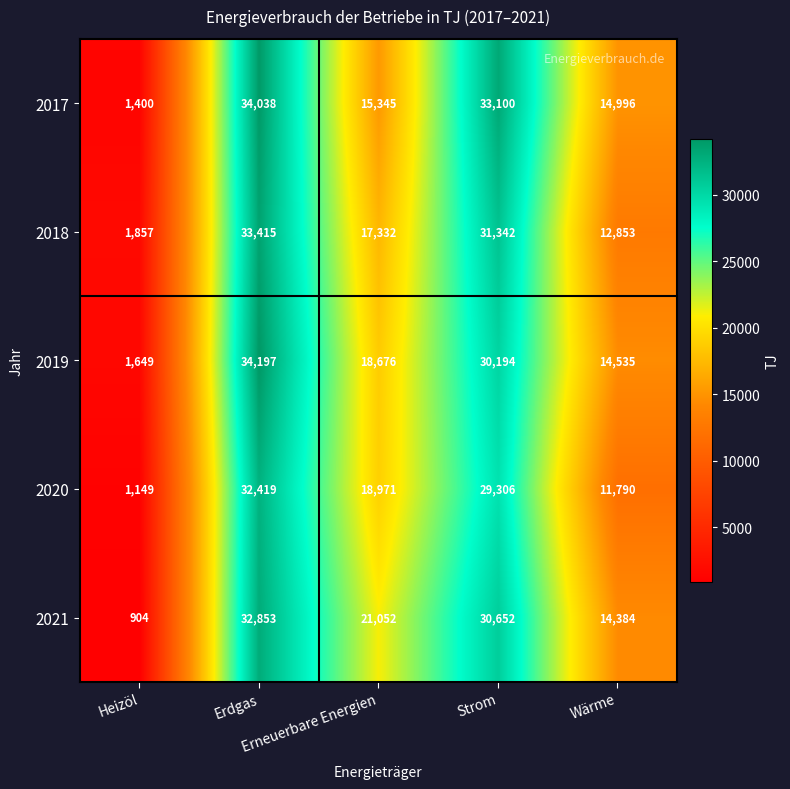

Which category has the lowest value across all series?

Heizöl